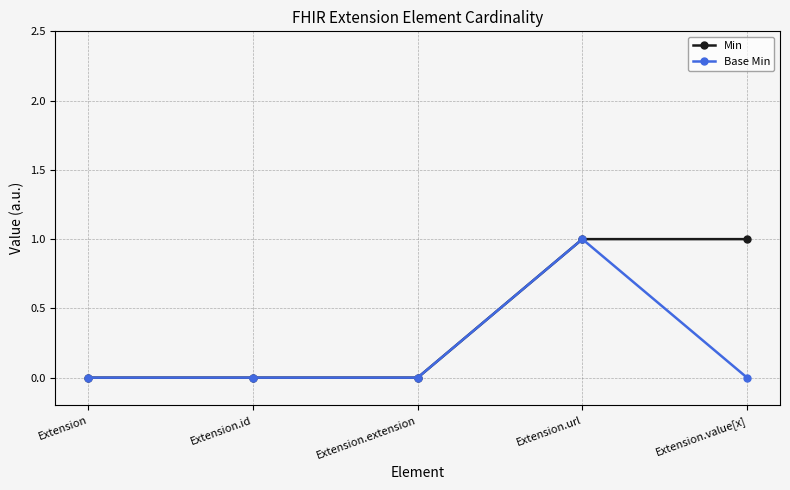

How many series are shown in this chart?

2